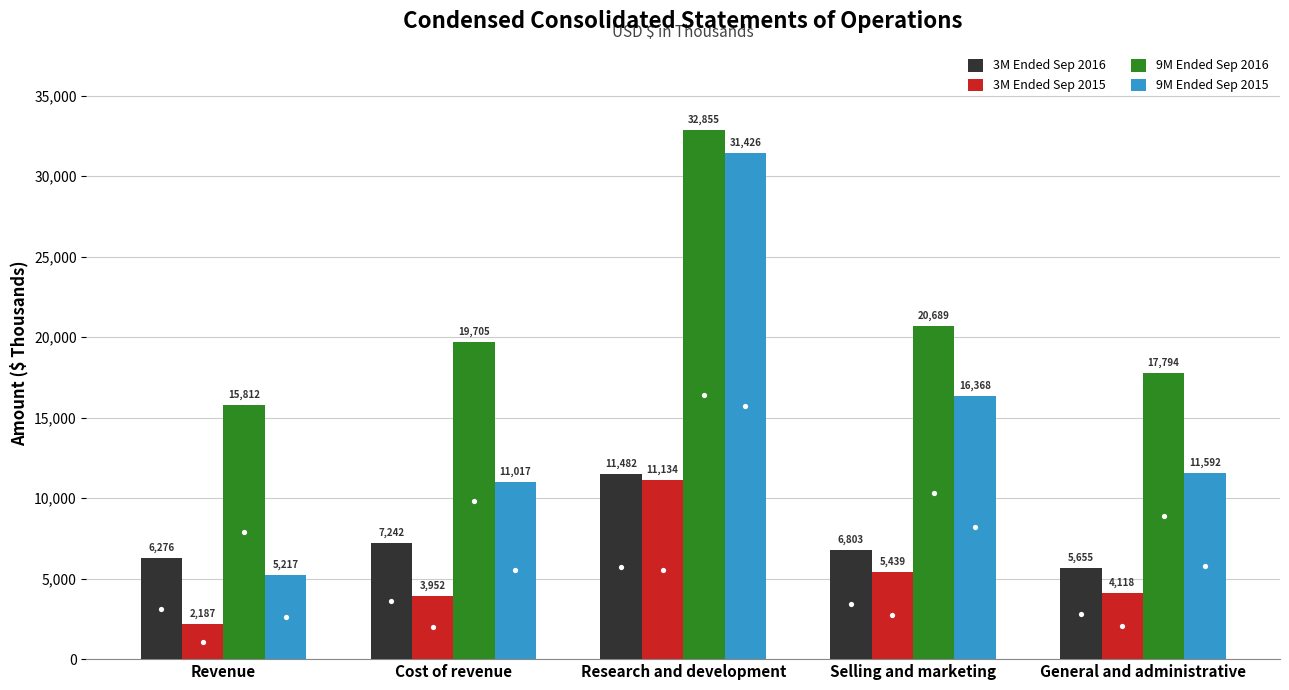

Read the 9M Ended Sep 2016 value at Research and development, to the nearest 100.

32900